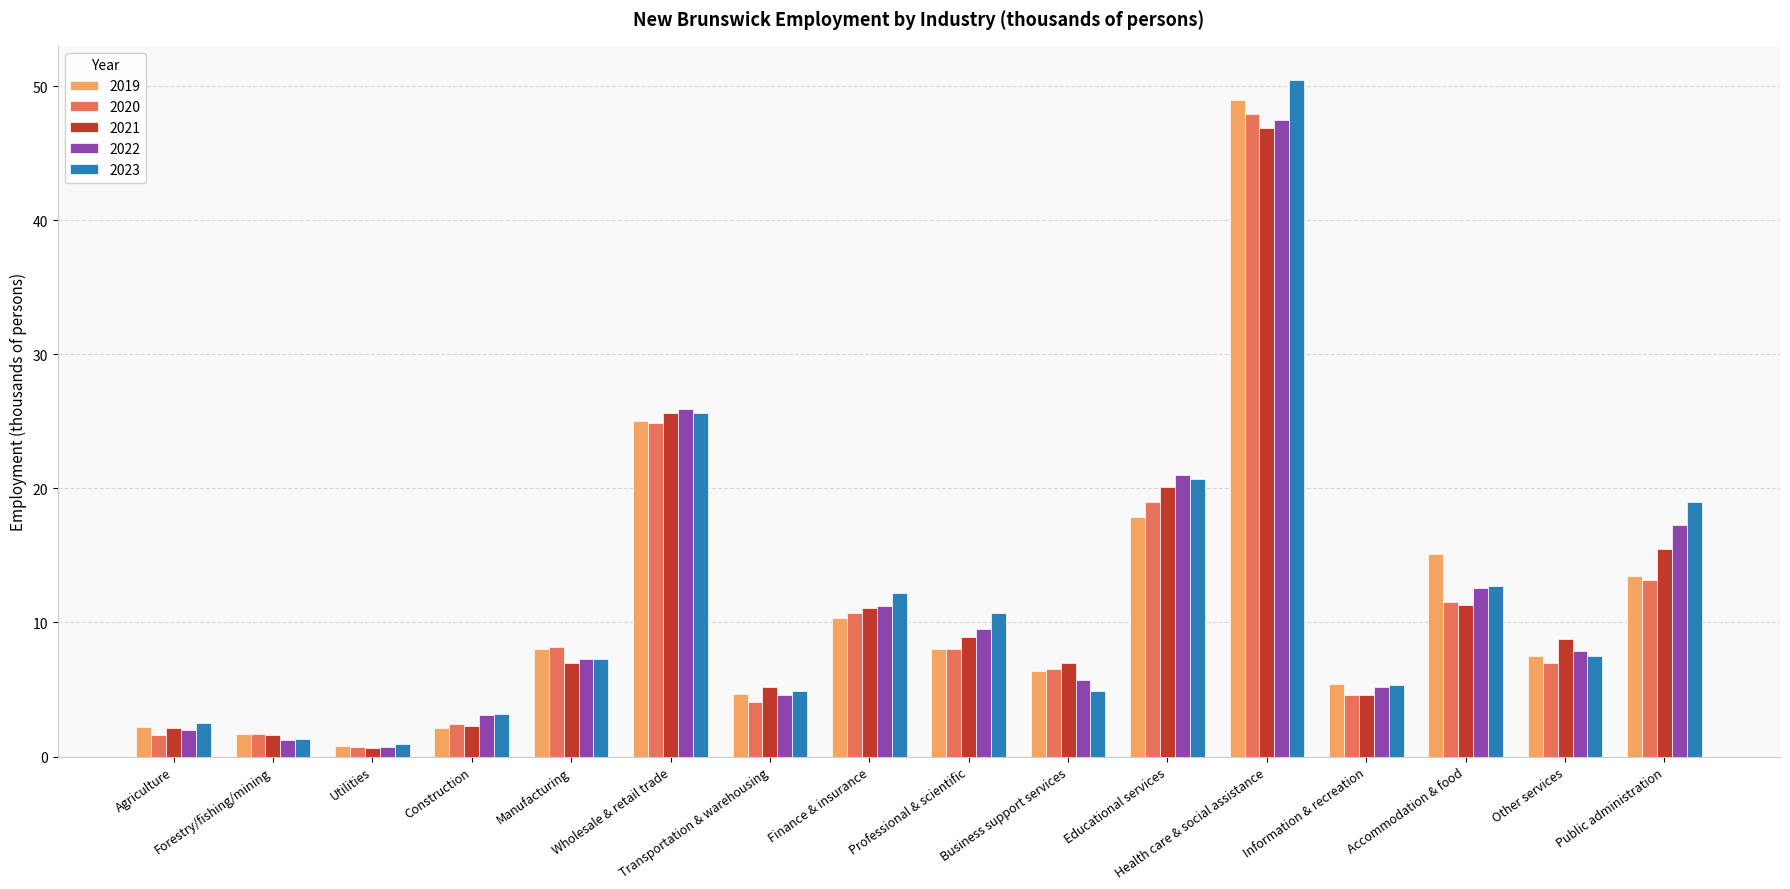

At which label does 2020 first exceed 8?

Manufacturing